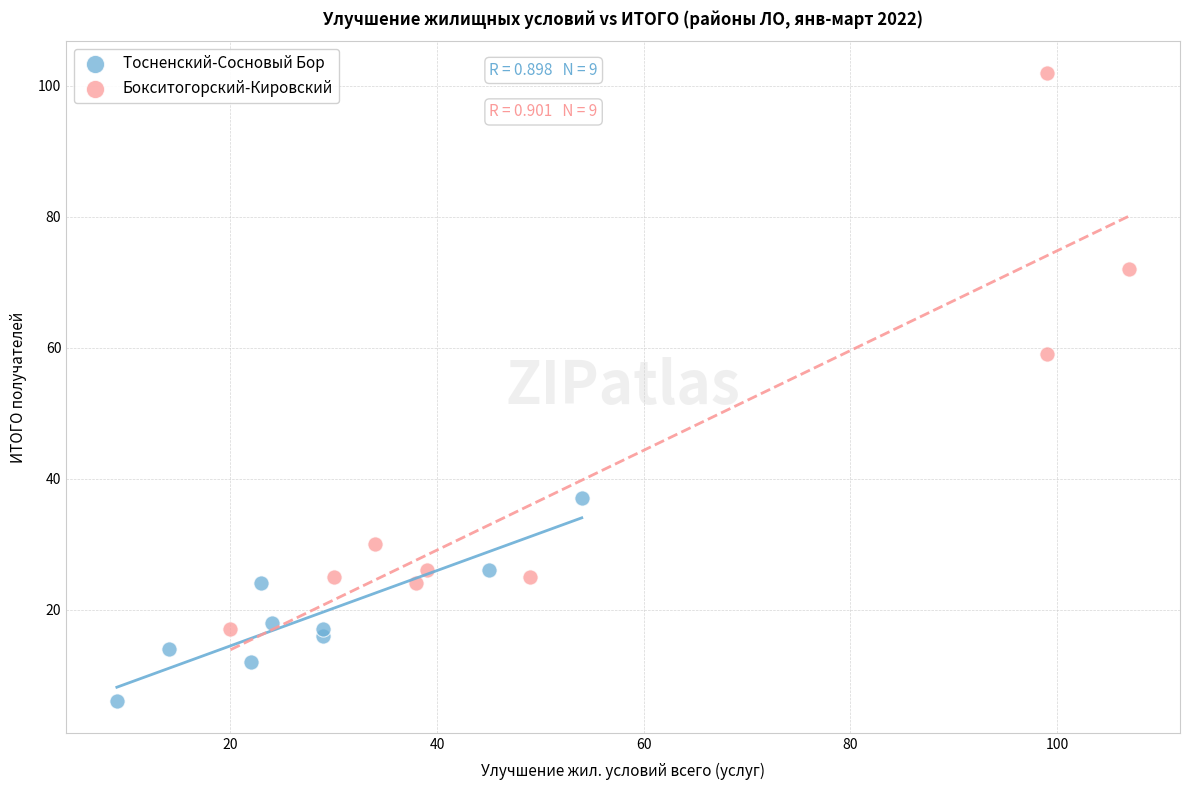

Which series has the widest spread of Y values?

Бокситогорский-Кировский